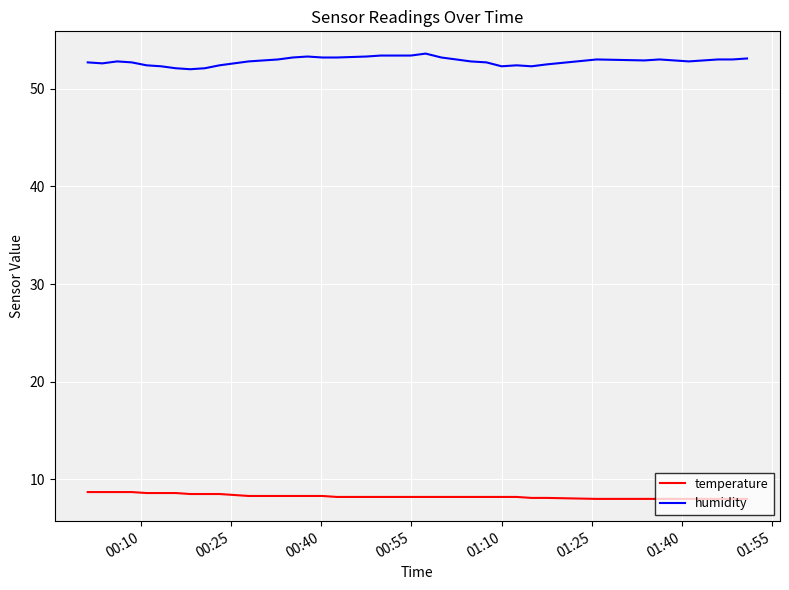

List the series in order of their peak value, lowest first.

temperature, humidity